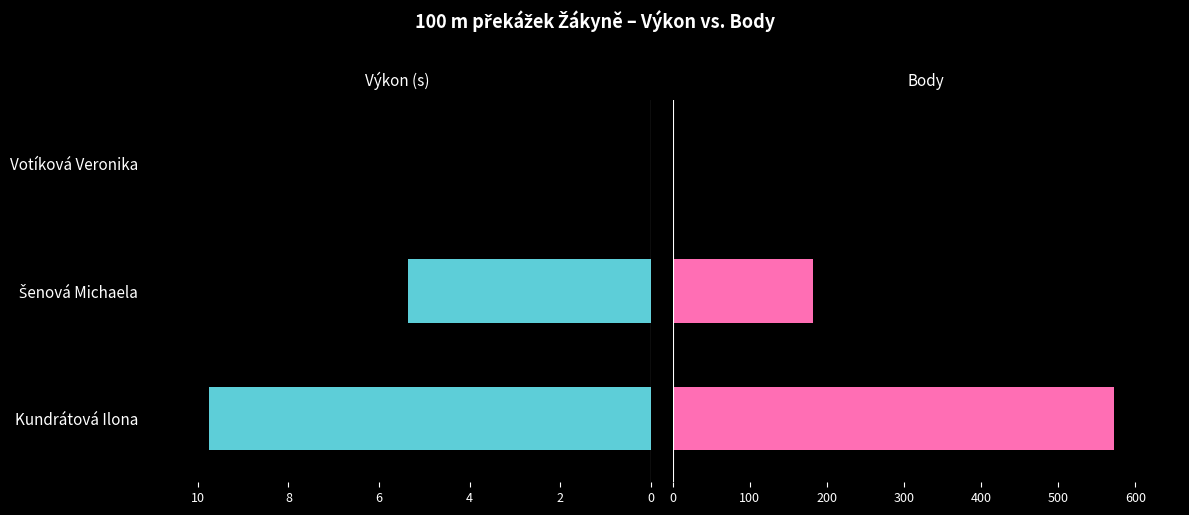

The value of Body at Šenová Michaela is 80.0. True or false?

False